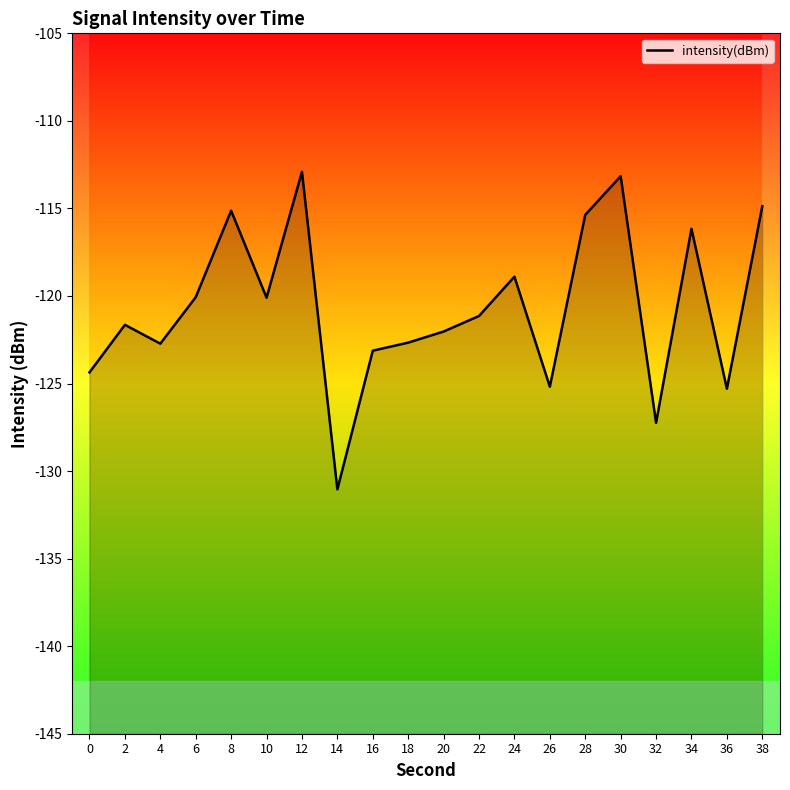

What is the value of the 11th point from the left?

-122.0